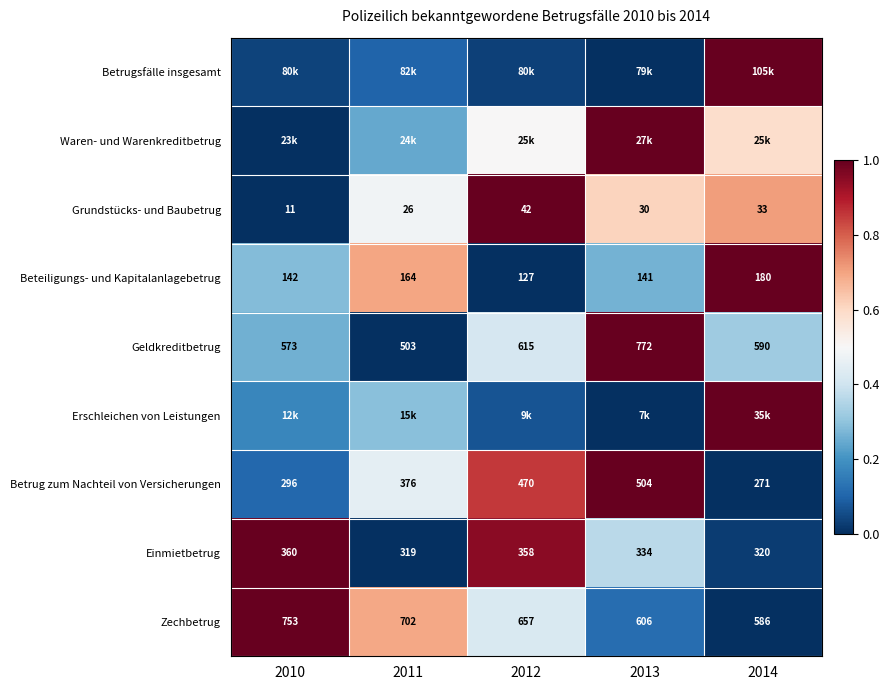

Is the value of Einmietbetrug at 2010 greater than the value of Beteiligungs- und Kapitalanlagebetrug at 2013?

Yes